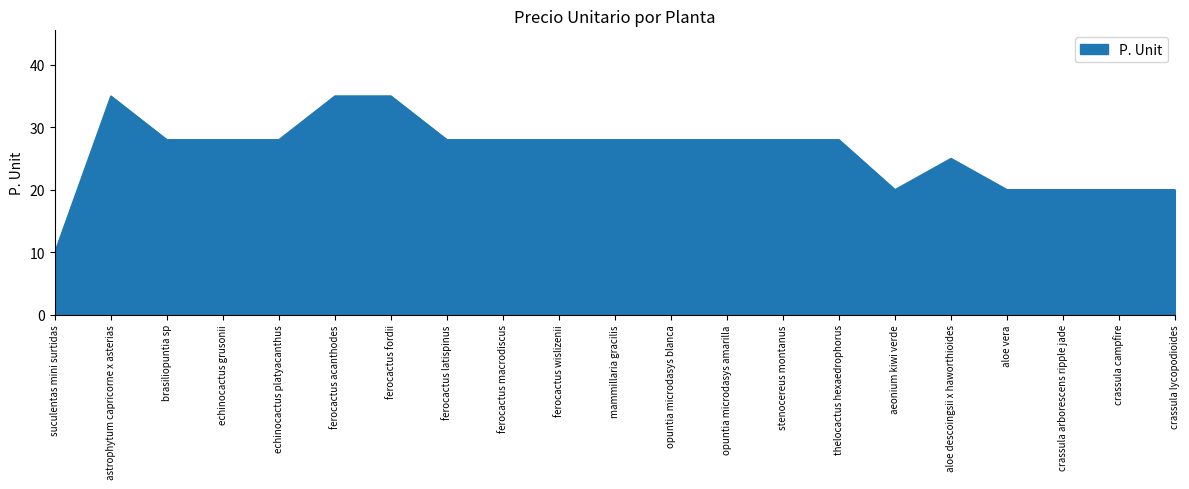

What is the difference between the values at aloe descoingsii x haworthioides and ferocactus fordii?

10